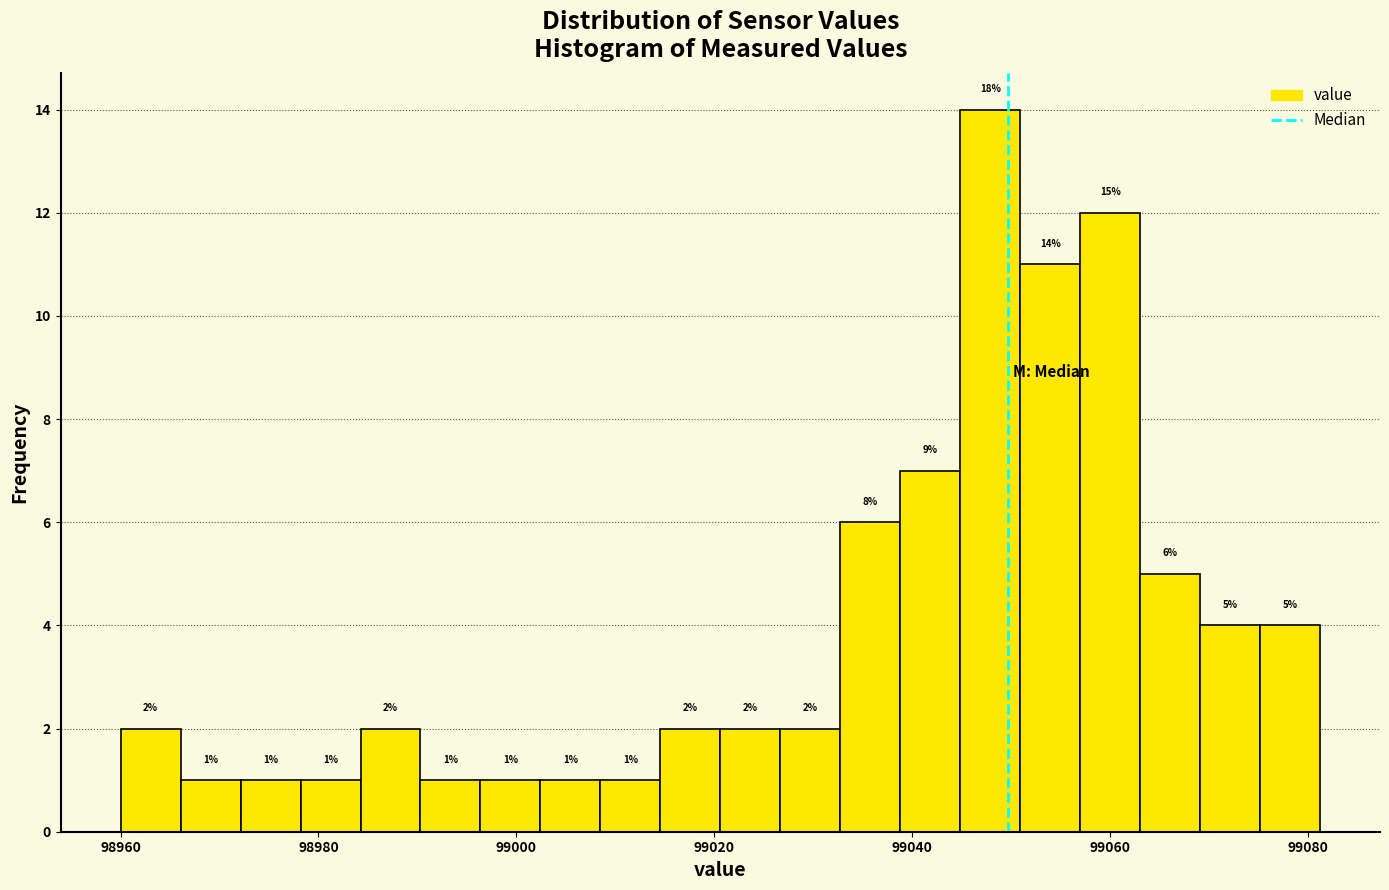

Around what value on the x-axis is the tallest bar? Give the approximate position of its centre, as read against the axis.

99048